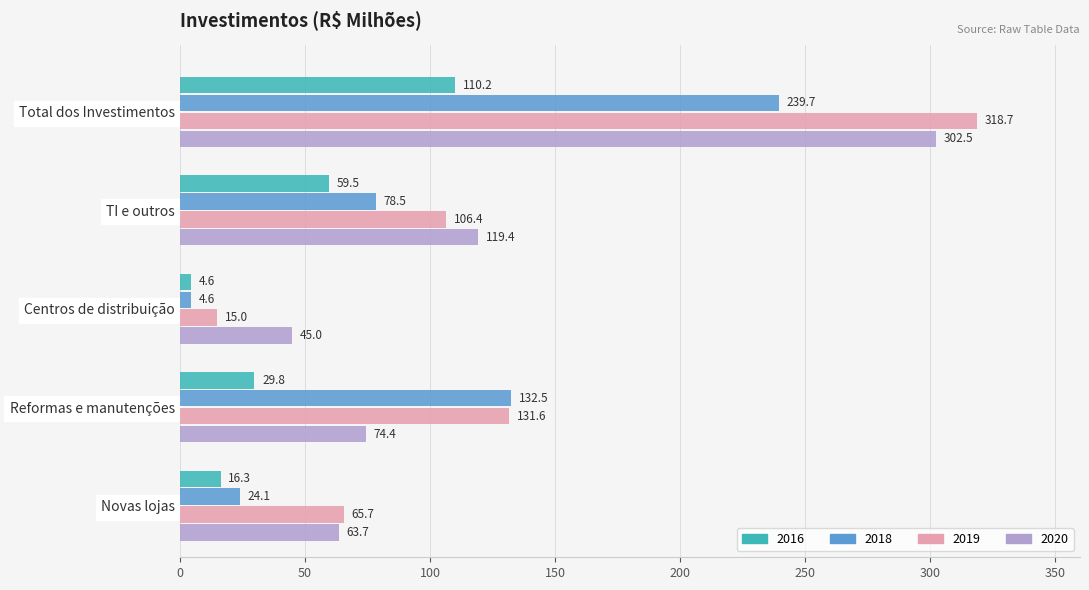

Read the 2020 value at TI e outros.

119.4